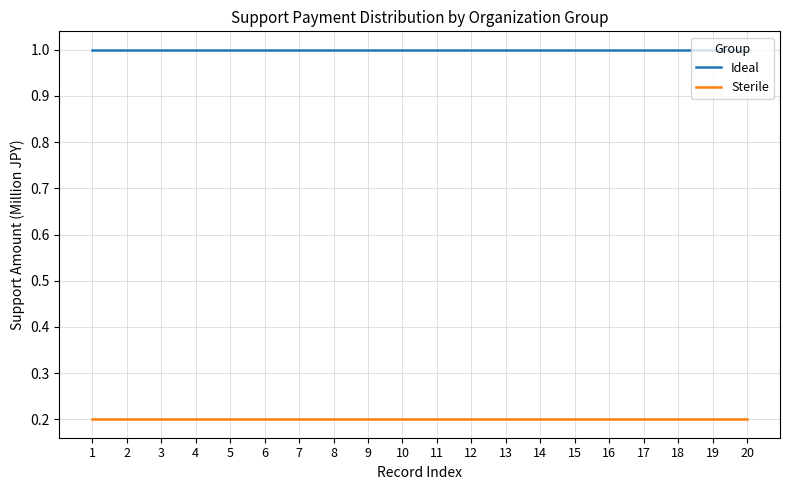

Reading left to right, transcribe all the data shown in this chart.

Ideal: 1=1.0	2=1.0	3=1.0	4=1.0	5=1.0	6=1.0	7=1.0	8=1.0	9=1.0	10=1.0	11=1.0	12=1.0	13=1.0	14=1.0	15=1.0	16=1.0	17=1.0	18=1.0	19=1.0	20=1.0
Sterile: 1=0.2	2=0.2	3=0.2	4=0.2	5=0.2	6=0.2	7=0.2	8=0.2	9=0.2	10=0.2	11=0.2	12=0.2	13=0.2	14=0.2	15=0.2	16=0.2	17=0.2	18=0.2	19=0.2	20=0.2